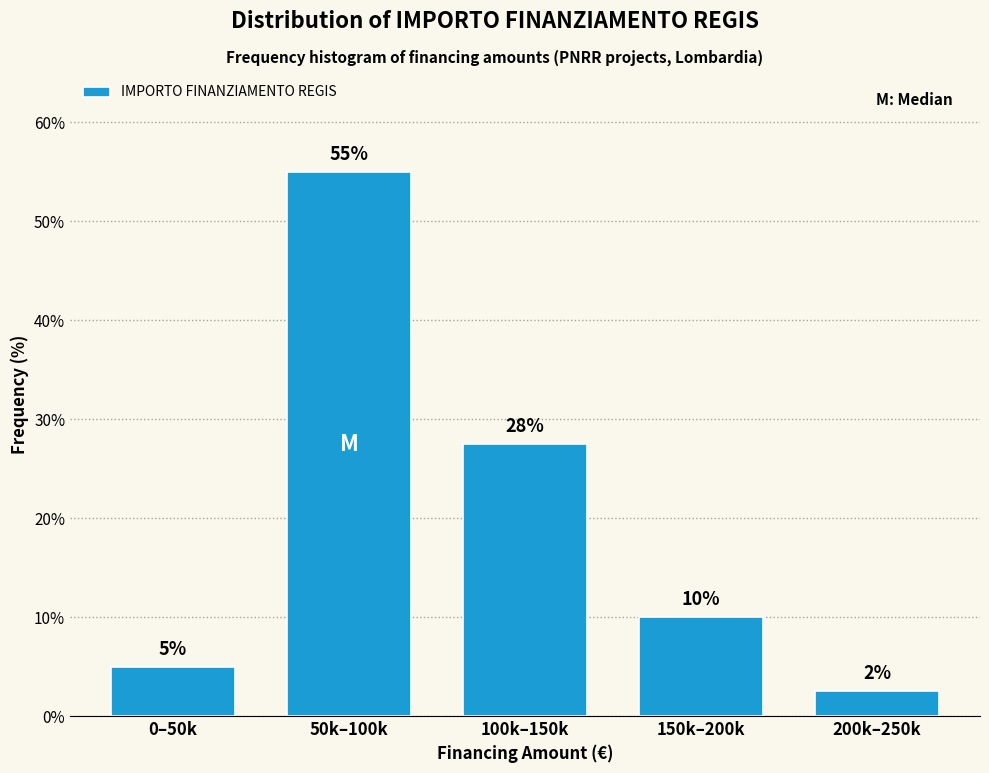

Between 150k–200k and 100k–150k, which is larger?

100k–150k